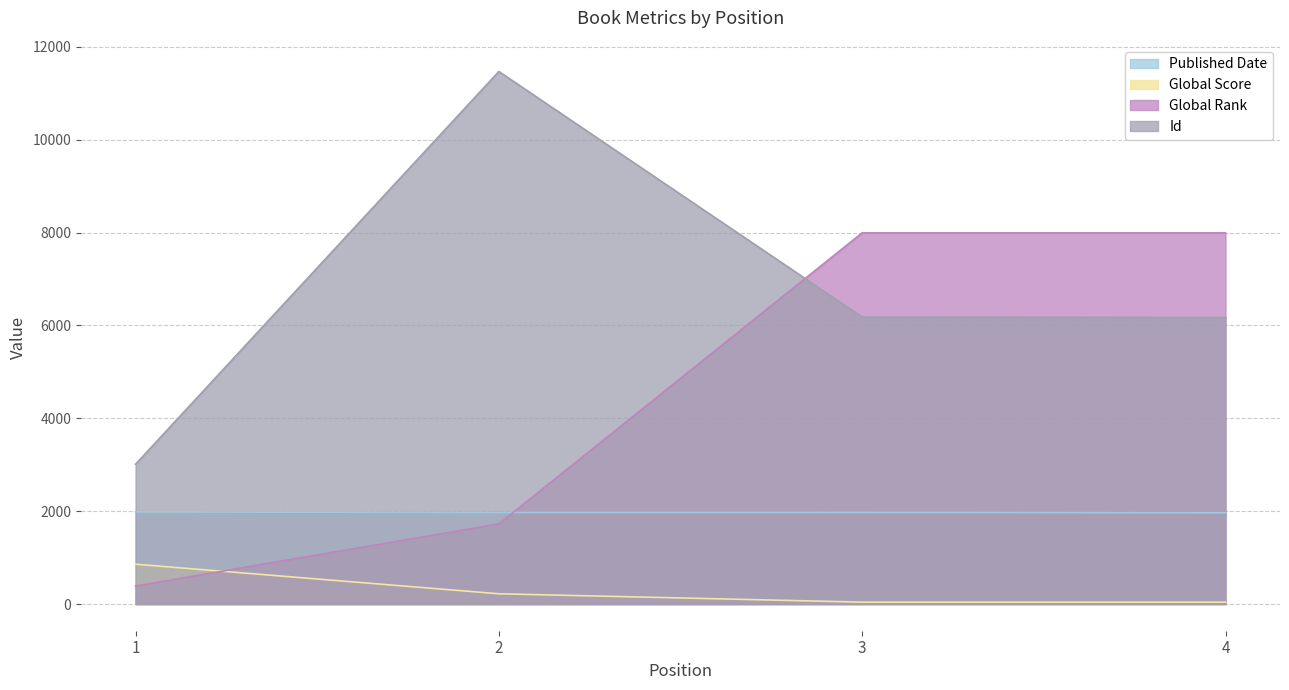

Which category has the highest value in the Id series?

2